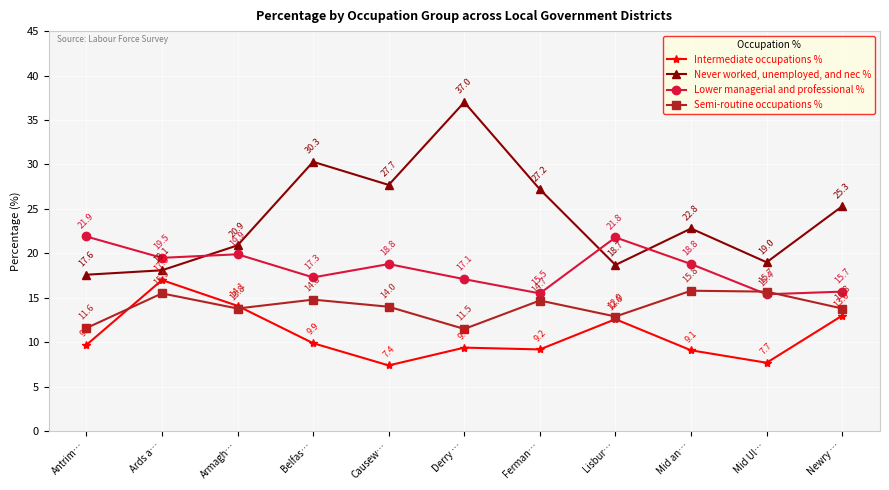

At which category does Lower managerial and professional % reach its first local valley?

Ards a…